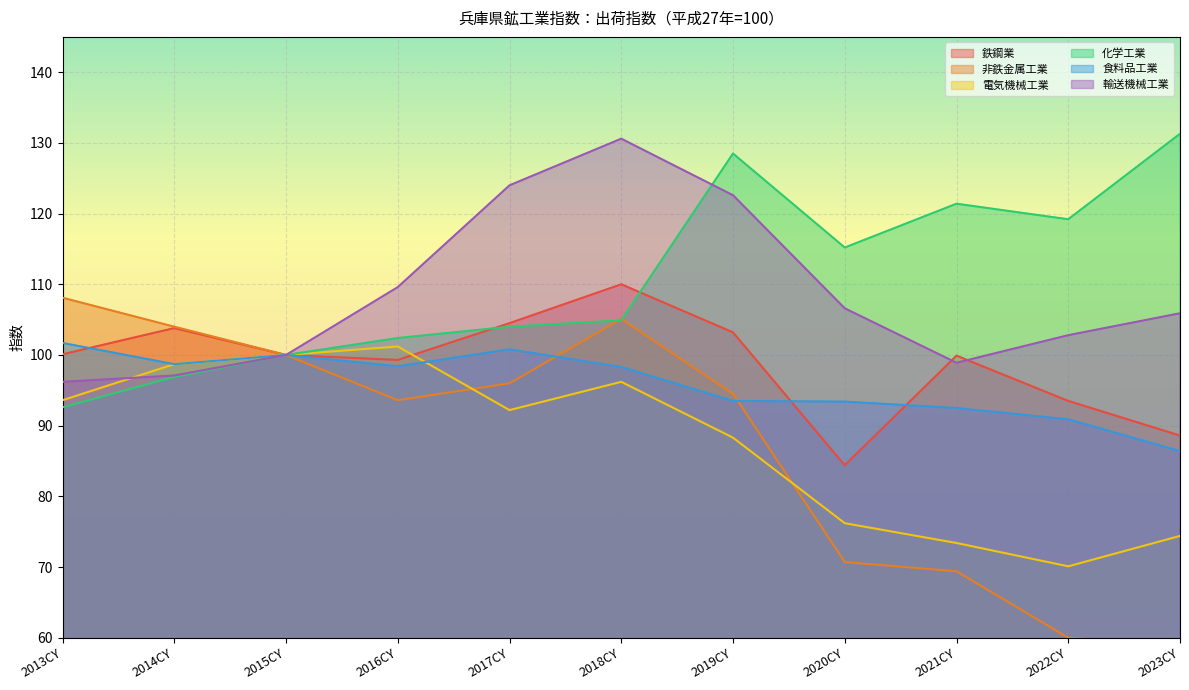

The 鉄鋼業 series shows 93.5 at 2022CY. True or false?

True